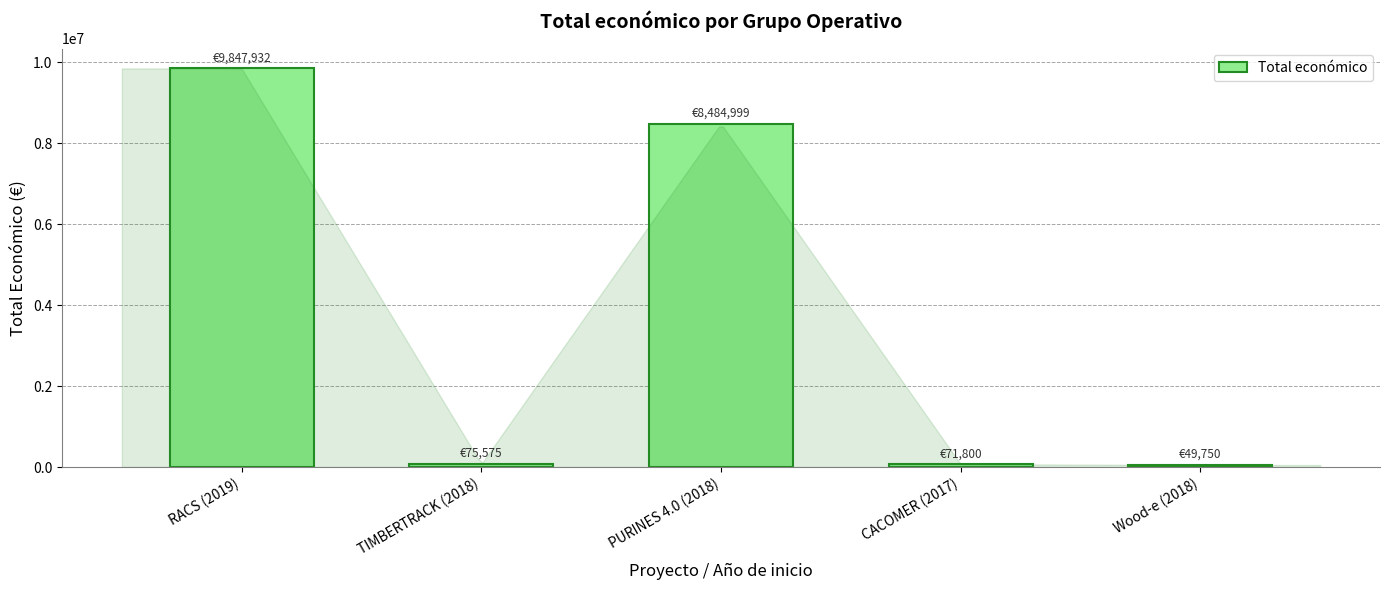

Is it true that the value at Wood-e (2018) is 49750?

True